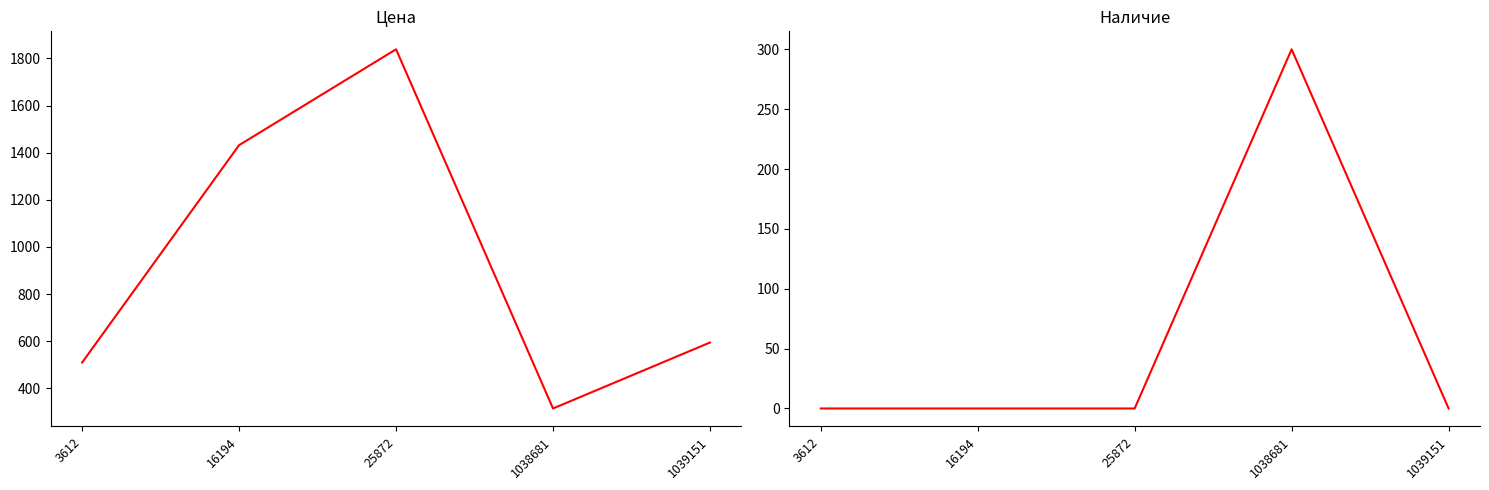

At which label is Цена closest to 1076?

16194